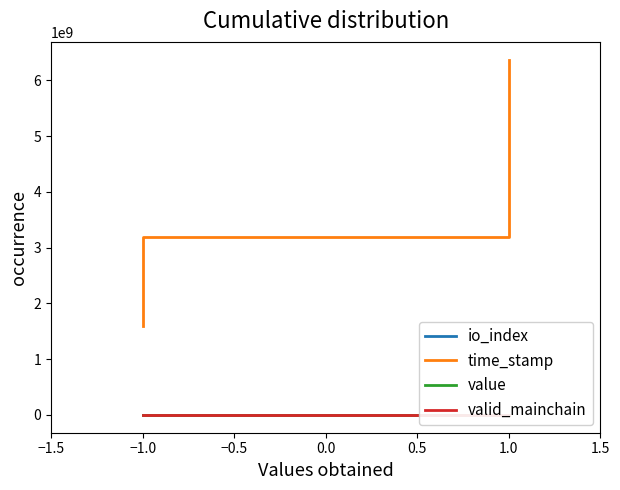

Is the value of io_index at −1.0 greater than the value of value at 1.0?

No